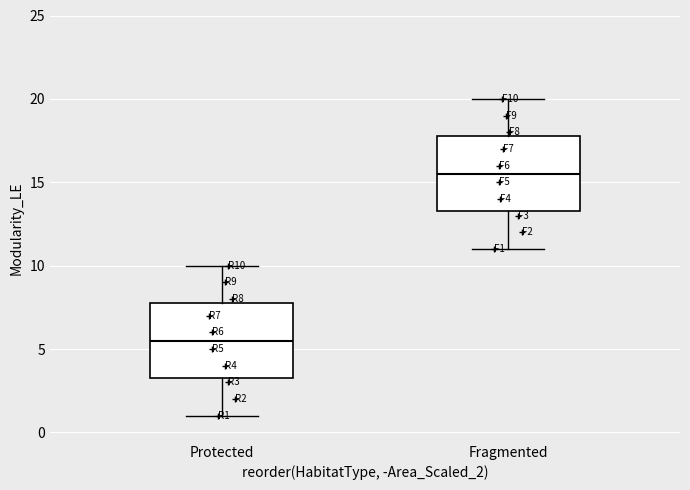

Reading left to right, transcribe this box plot: for each box, give where its median line is, the range the box spans, and where its two whiskers end, as read against the y-axis. The values are not printed on the chart, so give them approximately, as read against the axis.

Protected: median 5.5, box 3.5 to 8.0, whiskers 1.0 to 10.0
Fragmented: median 15.5, box 13.5 to 18.0, whiskers 11.0 to 20.0